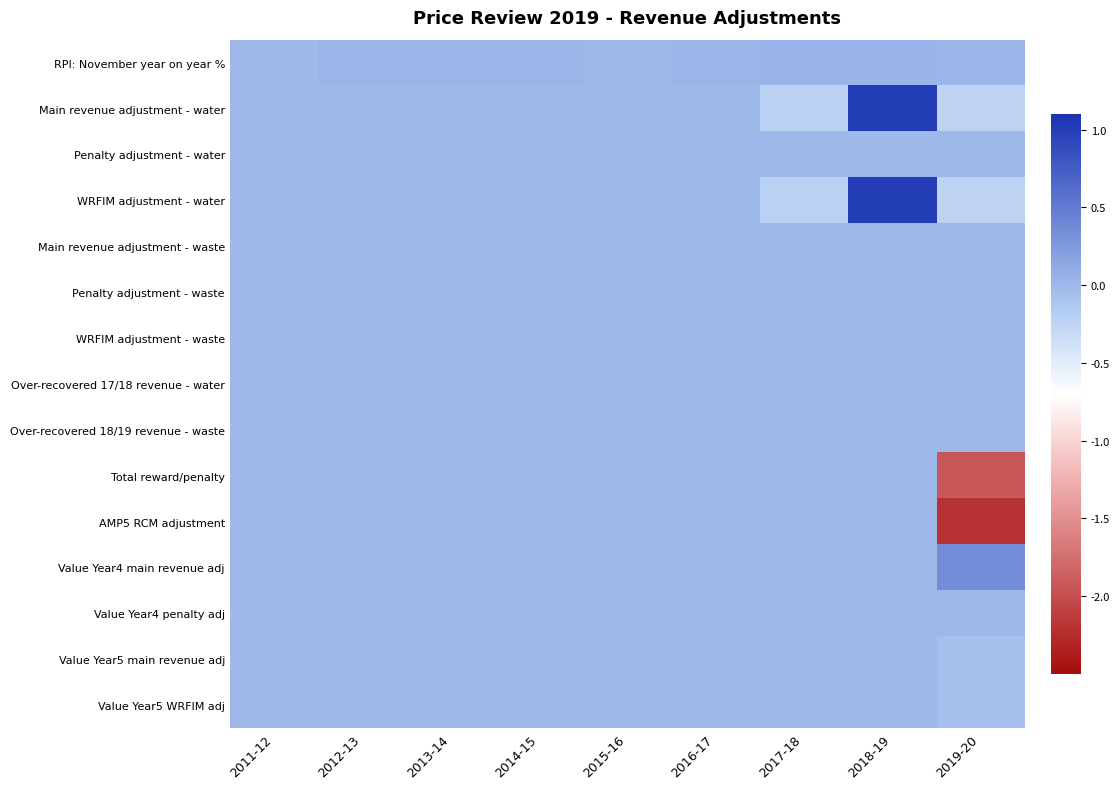

Which category has the highest value across all series?

2018-19